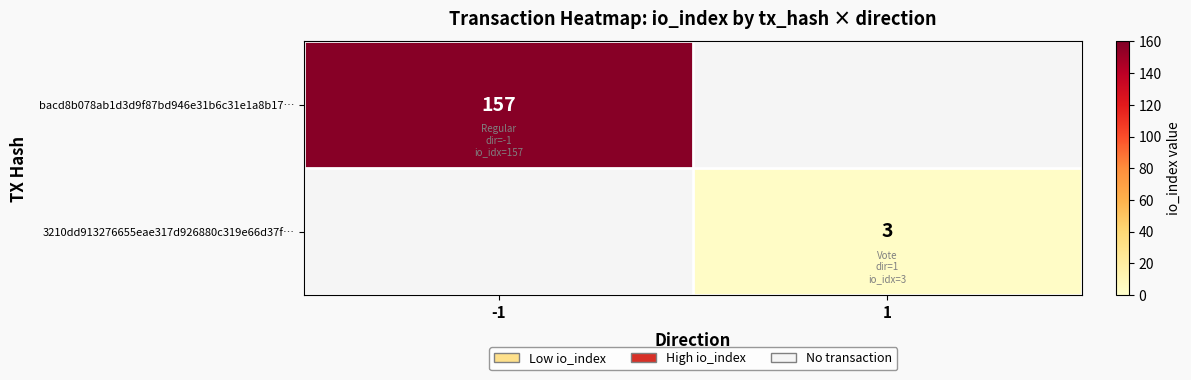

True or false: 3210dd913276655eae317d926880c319e66d37f… has a value of 3 at 1.

True